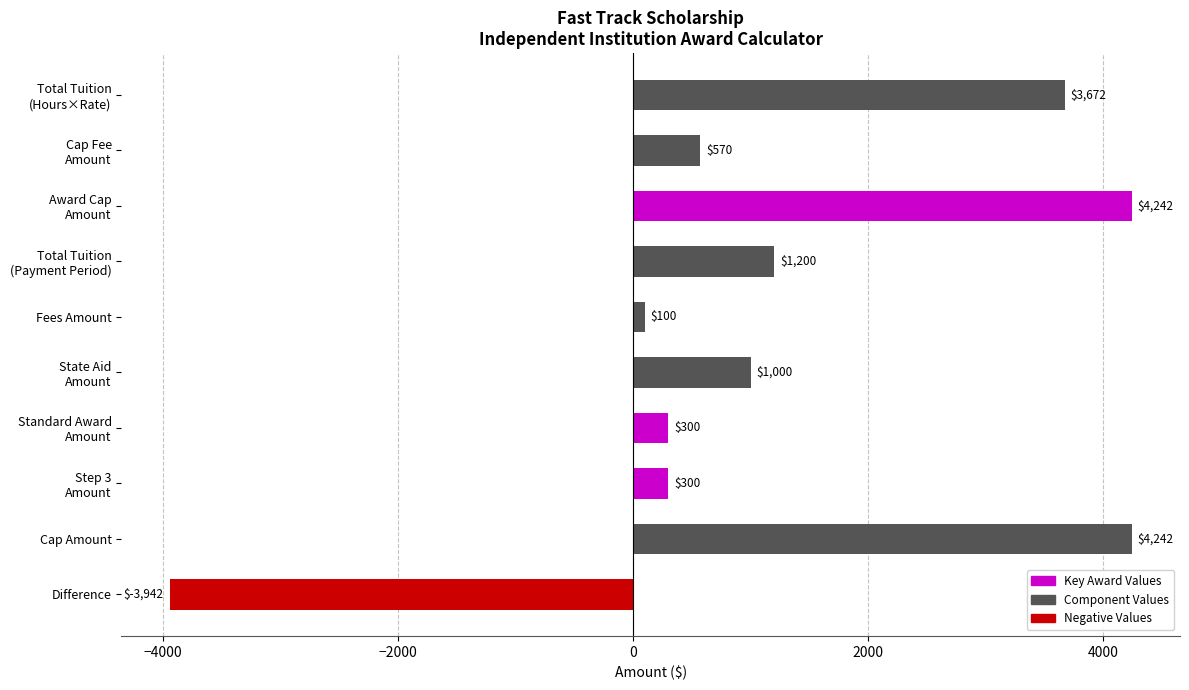

What is the value of the 10th bar from the top?

-3942